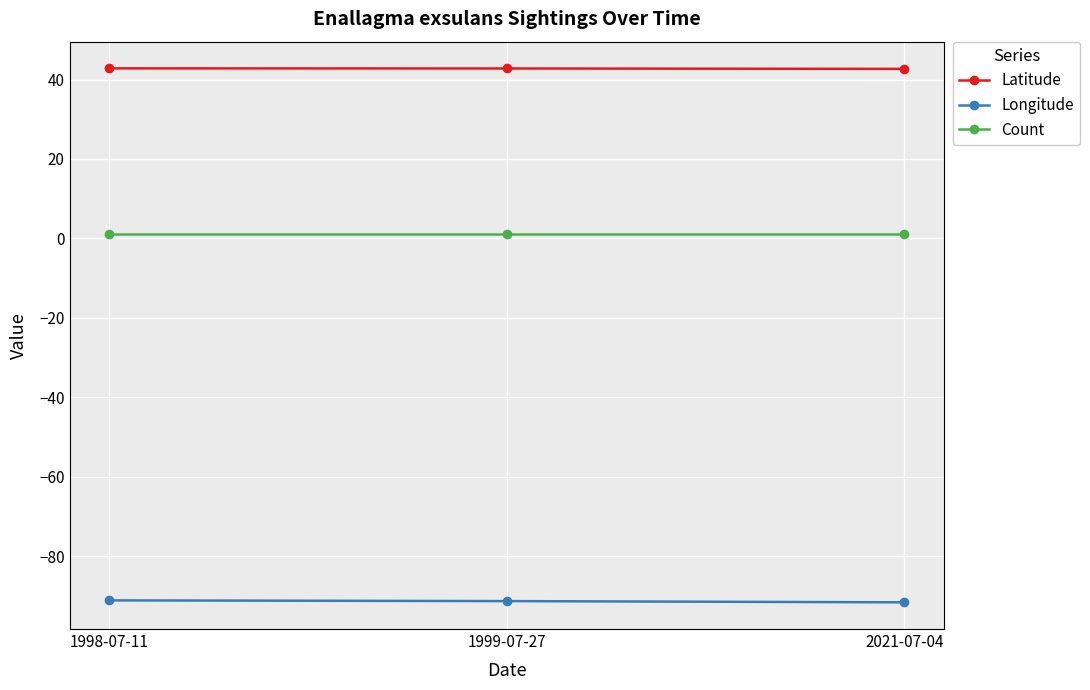

How many data points does each series have?

3